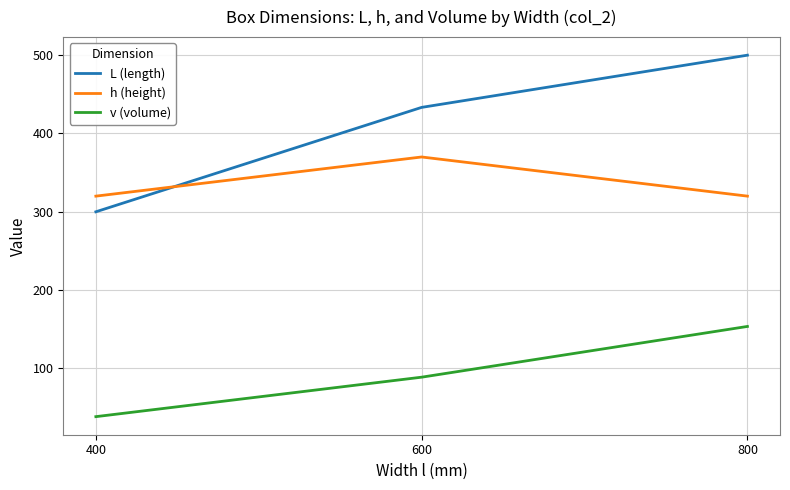

Is it true that L (length) equals 187.3 at 600?

False